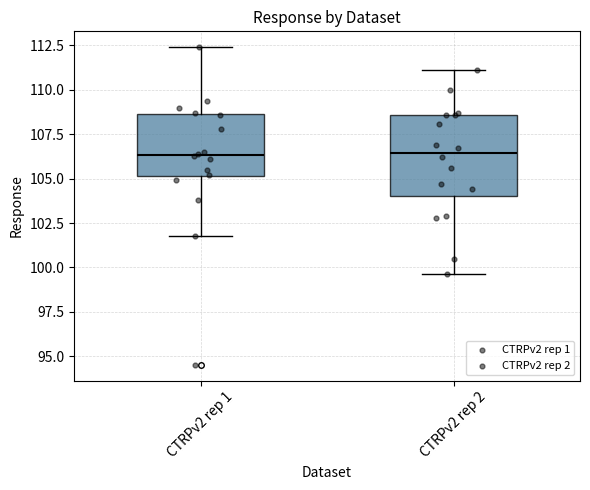

Reading left to right, transcribe this box plot: for each box, give where its median line is, the range the box spans, and where its two whiskers end, as read against the y-axis. The values are not printed on the chart, so give them approximately, as read against the axis.

CTRPv2 rep 1: median 106.5, box 105.0 to 108.5, whiskers 102.0 to 112.5
CTRPv2 rep 2: median 106.5, box 104.0 to 108.5, whiskers 99.5 to 111.0